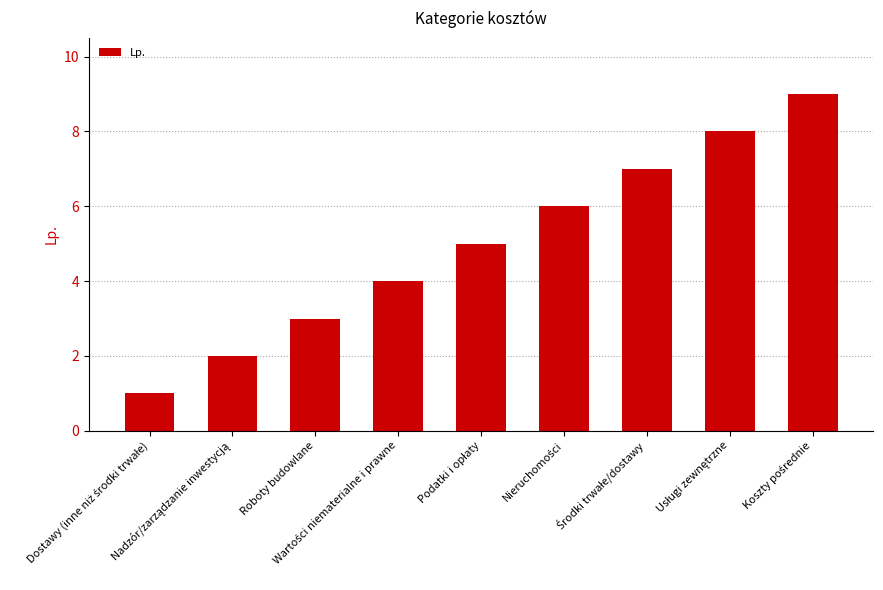

Reading left to right, transcribe all the data shown in this chart.

1	2	3	4	5	6	7	8	9